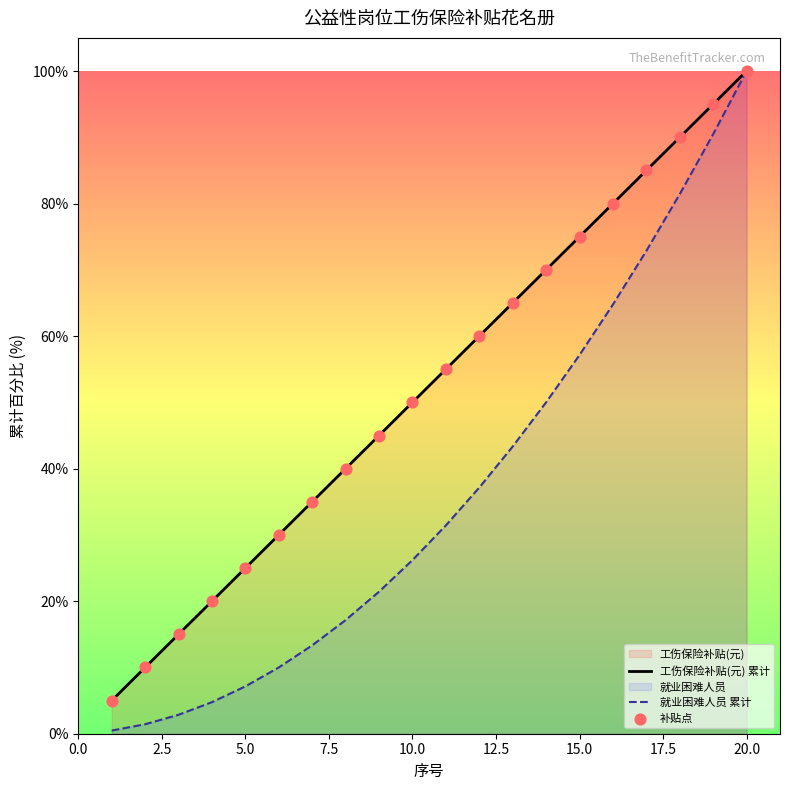

Which series has the largest total across all categories?

工伤保险补贴(元) 累计